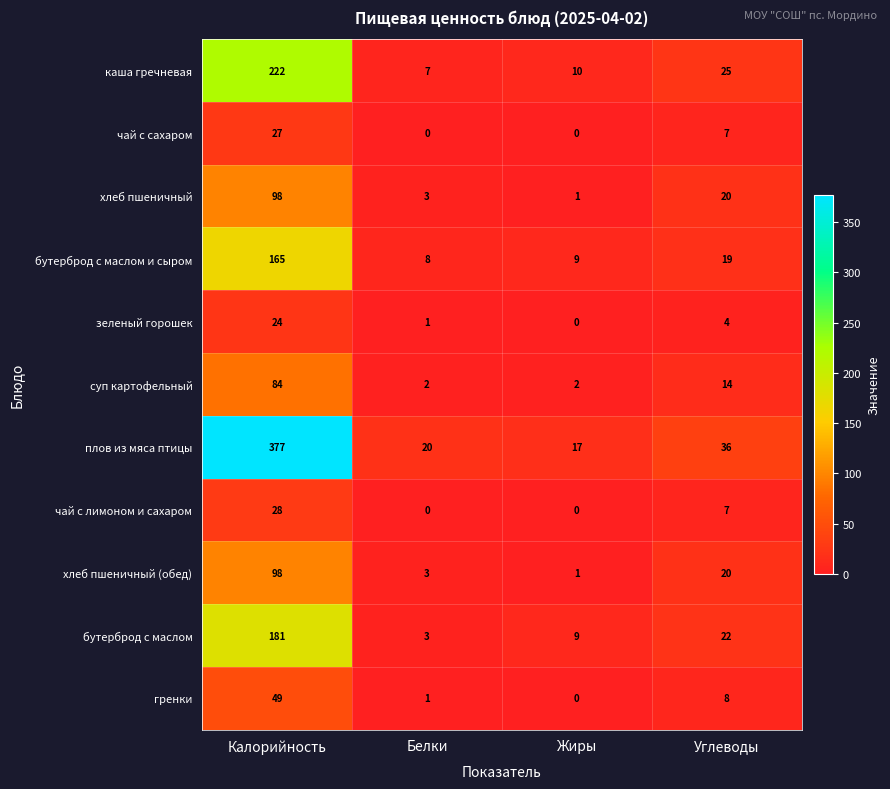

Rank the categories by бутерброд с маслом и сыром value from lowest to highest.

Белки, Жиры, Углеводы, Калорийность